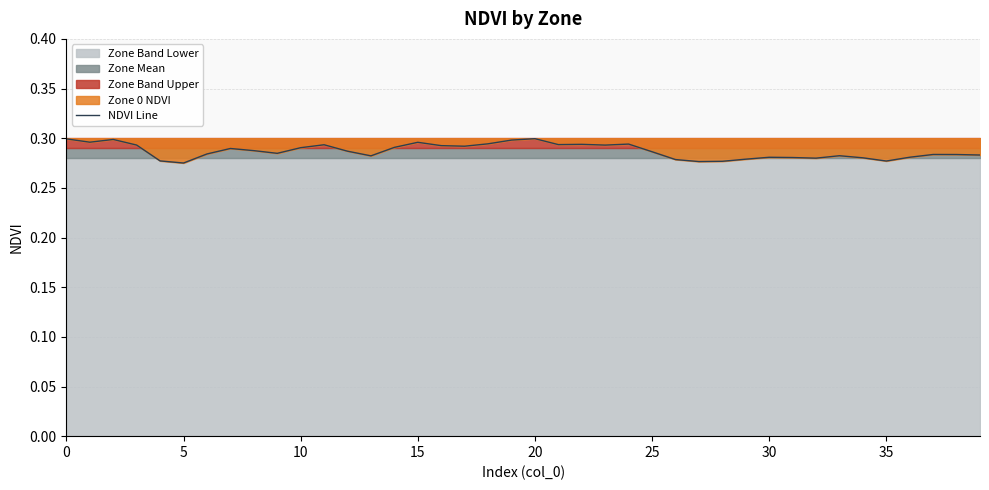

The value at 13 is 0.3. True or false?

True